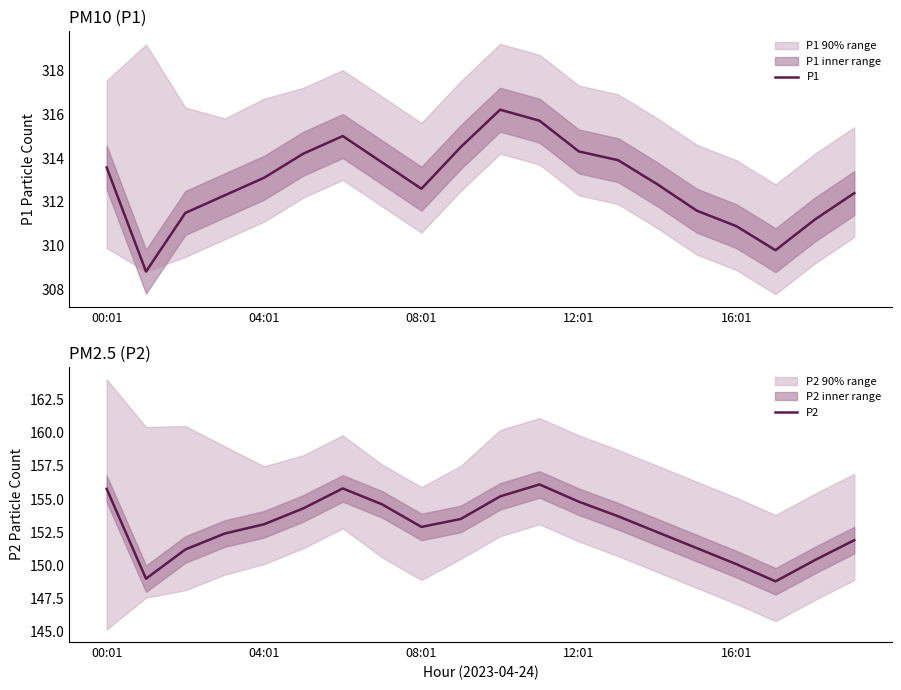

Is it true that P1 equals 310.9 at 16:01?

True